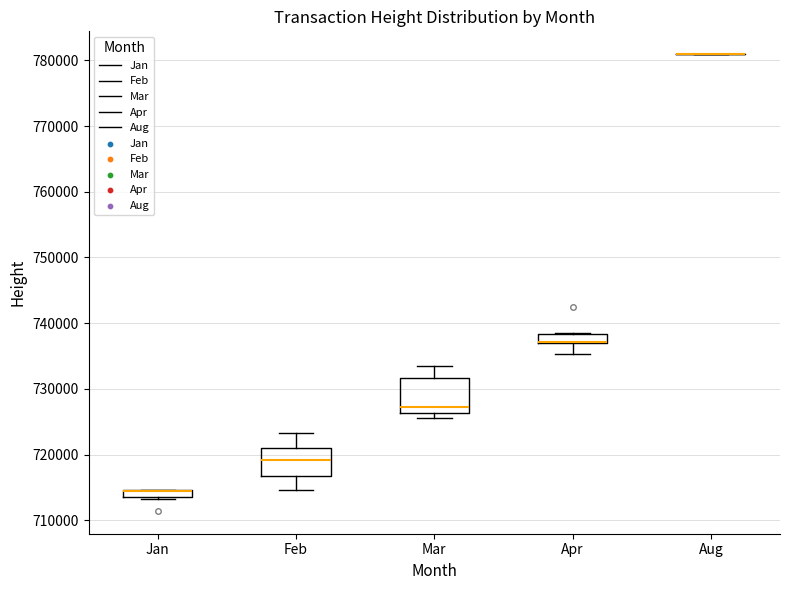

Comparing the boxes themselves (not the whiskers), which one is the tallest?

Mar